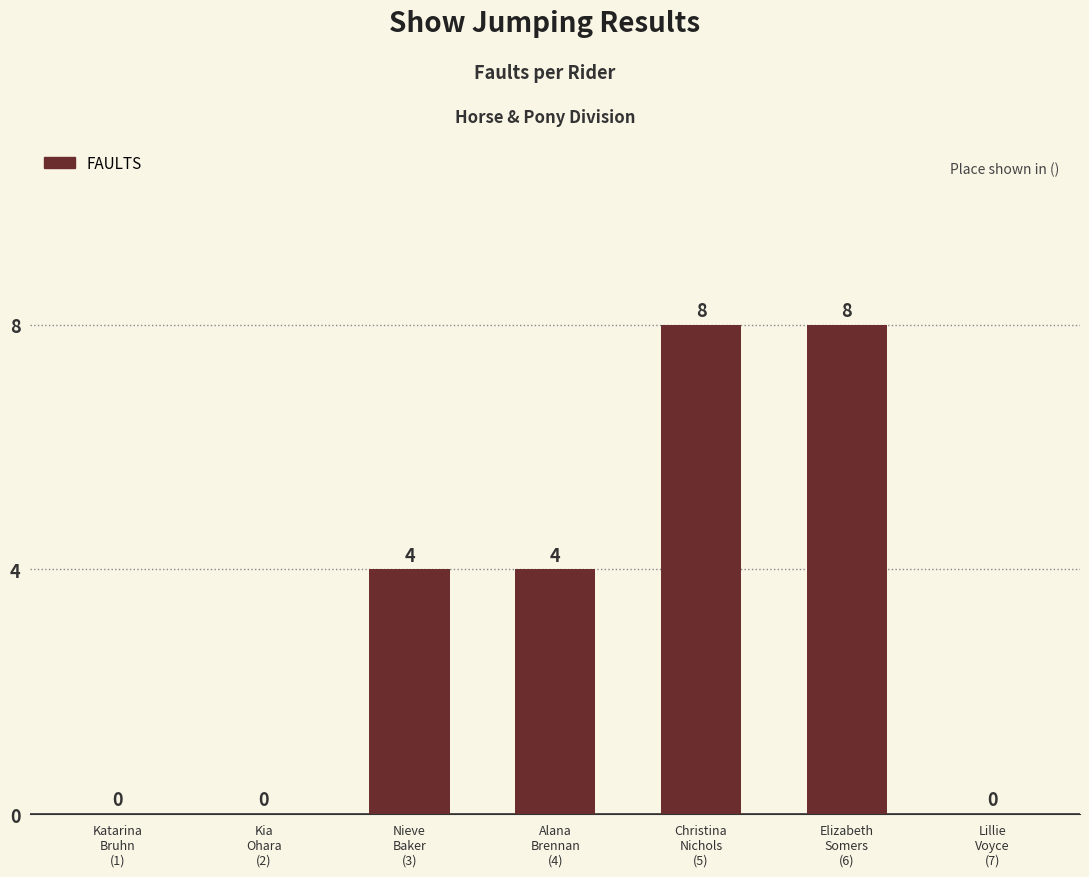

Reading left to right, extract all data points from this chart.

0	0	4	4	8	8	0